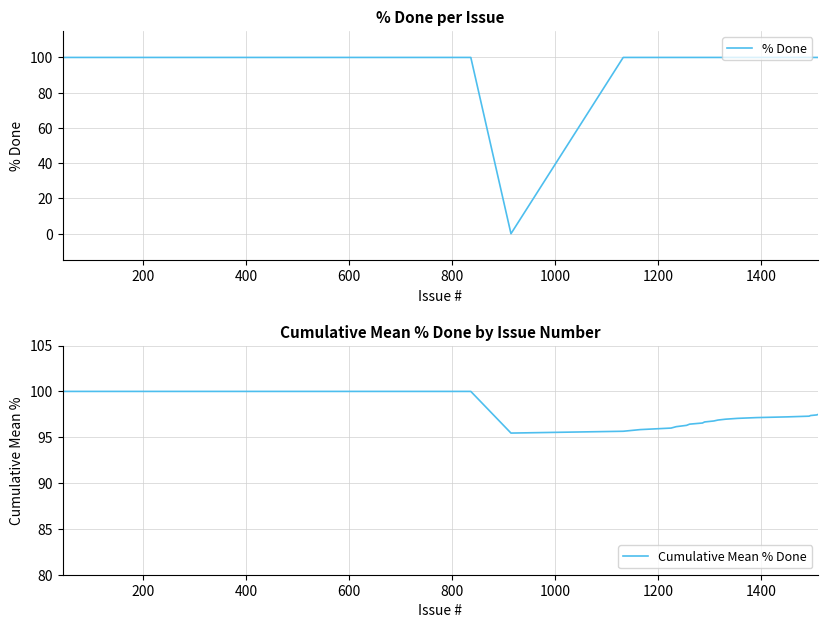

Which series has the largest total across all categories?

Cumulative Mean % Done